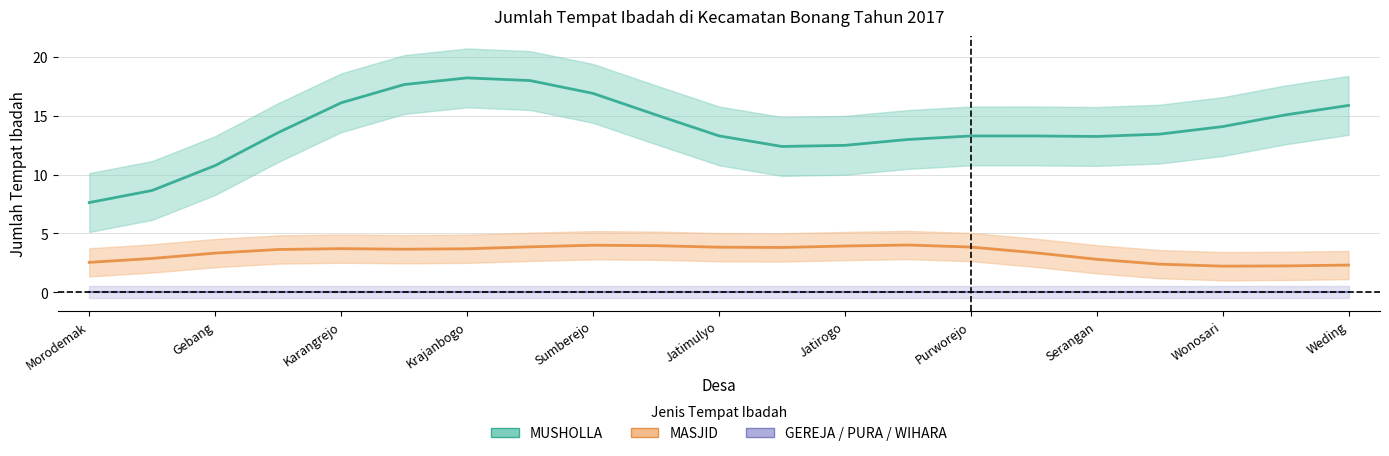

Does the chart have visible grid lines?

Yes